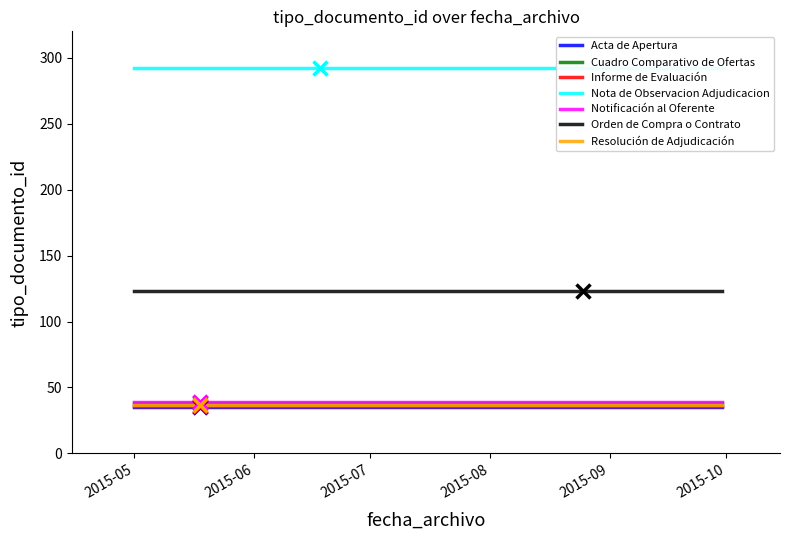

The value at 2015-05-18 is 19. True or false?

False